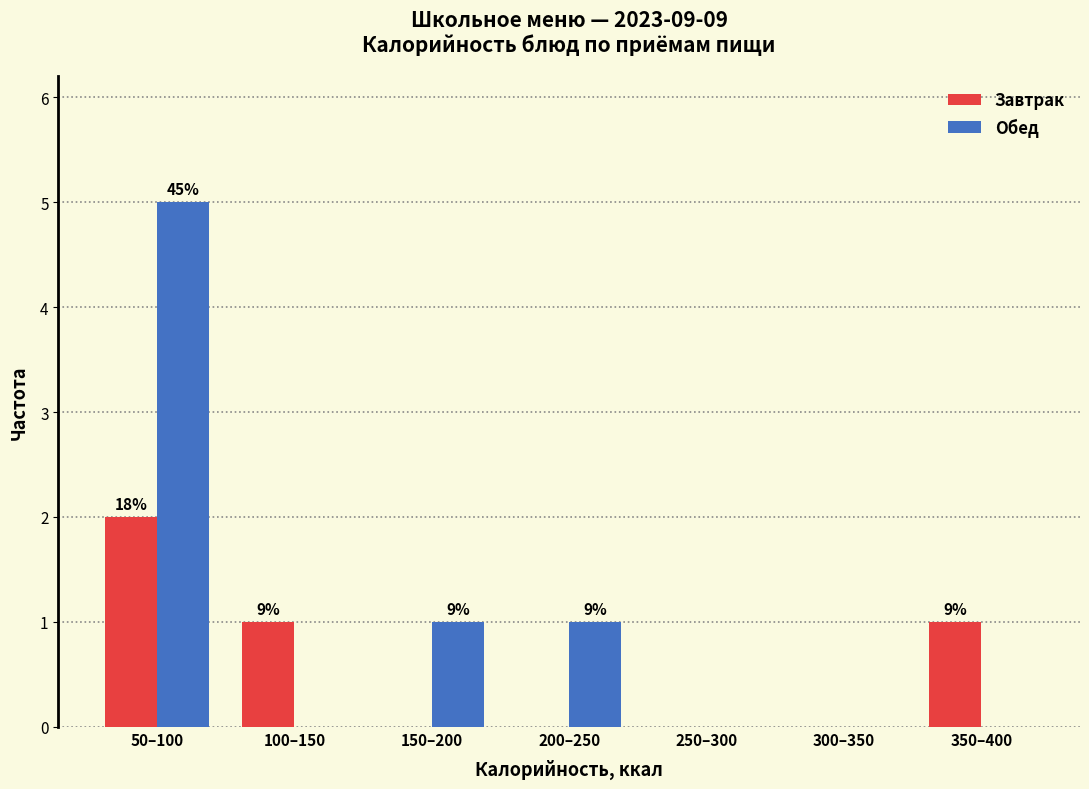

Reading right to left, what are all the values shown in this chart?

Завтрак: 350–400=1	300–350=0	250–300=0	200–250=0	150–200=0	100–150=1	50–100=2
Обед: 350–400=0	300–350=0	250–300=0	200–250=1	150–200=1	100–150=0	50–100=5